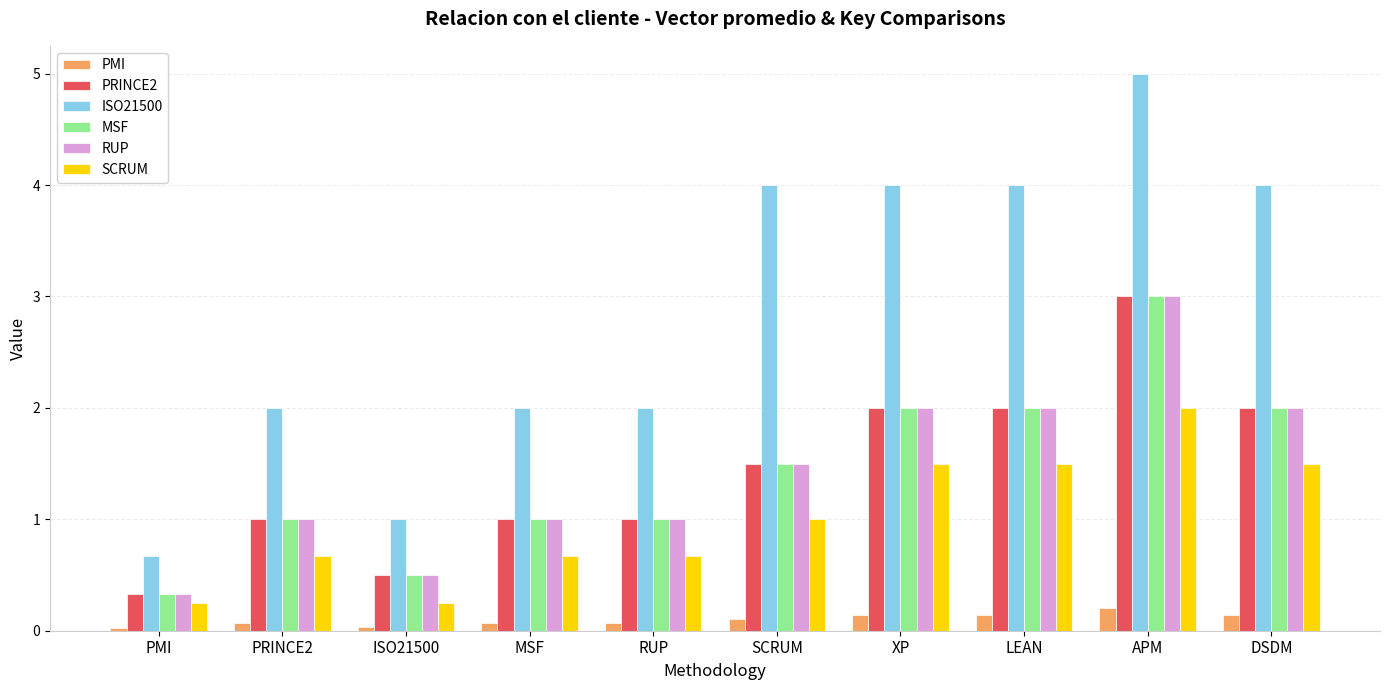

At which category does the chart reach its peak across all series?

APM